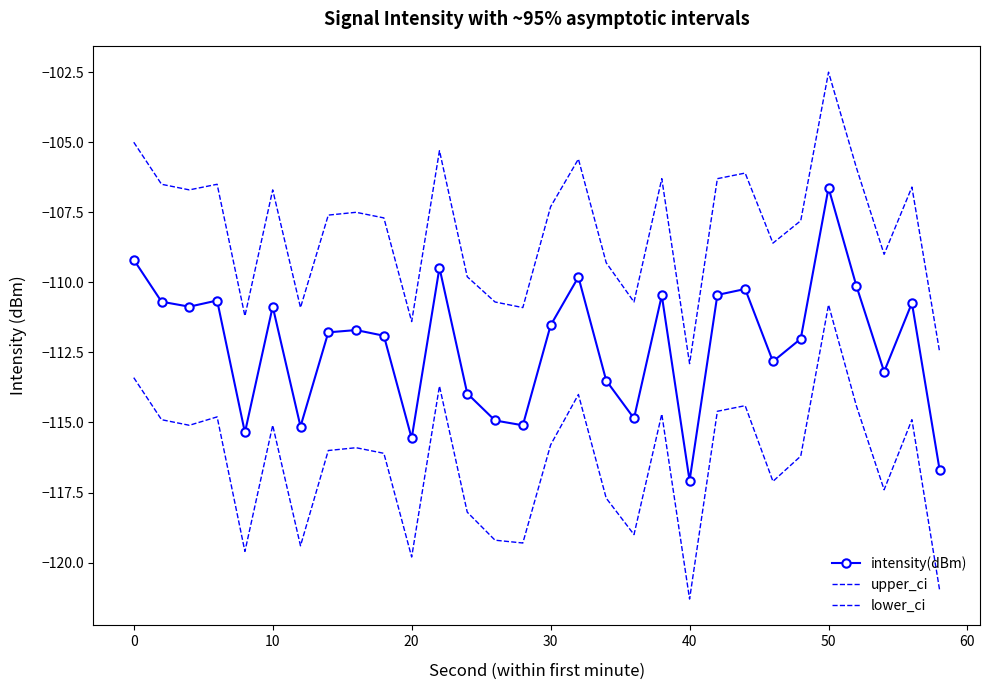

List the series in order of their peak value, highest first.

upper_ci, intensity(dBm), lower_ci